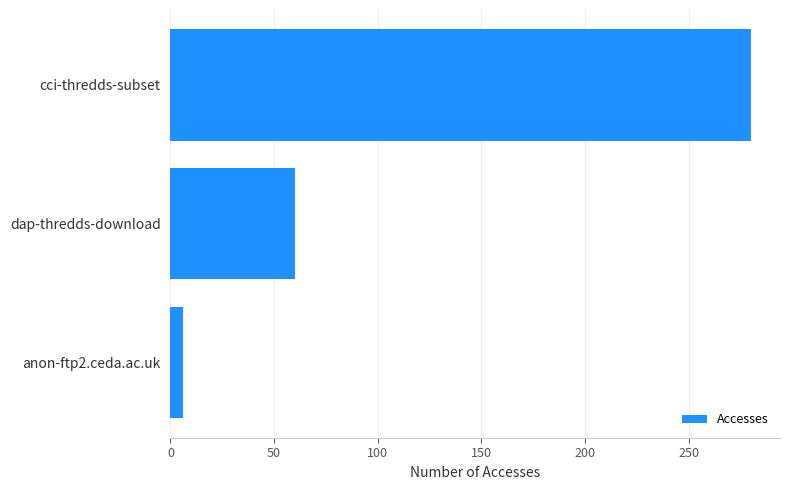

Reading top to bottom, extract all data points from this chart.

280	60	6